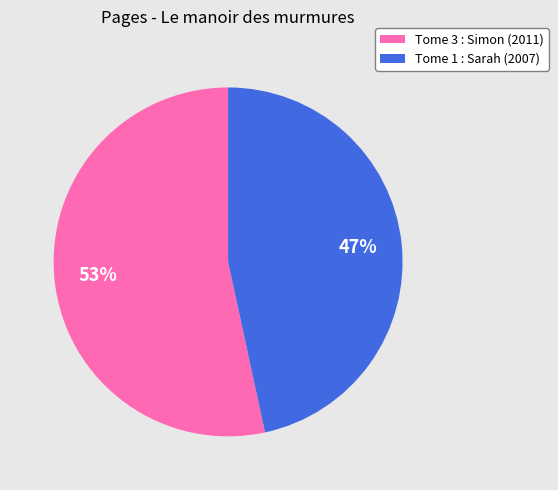

Does any single category account for the majority?

Yes